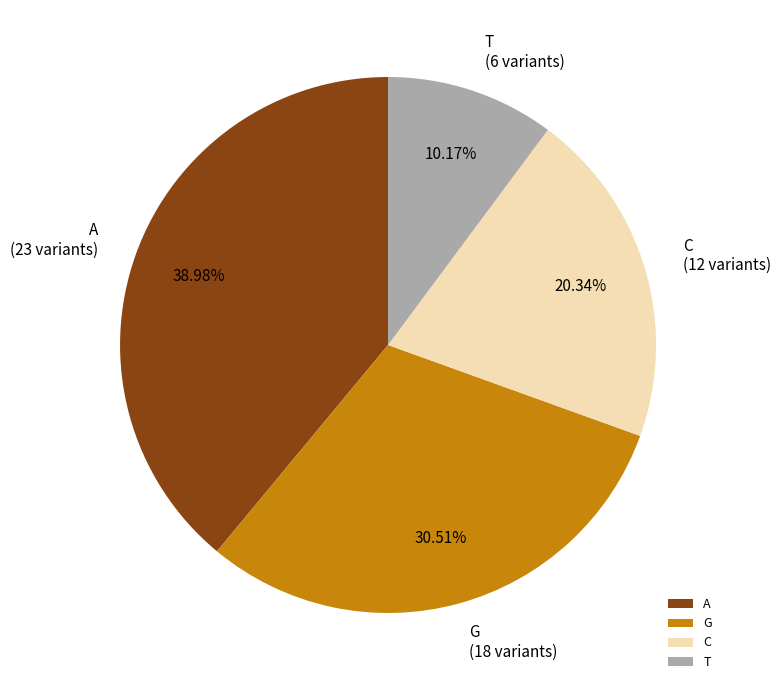

What is the largest slice in the pie chart?

A